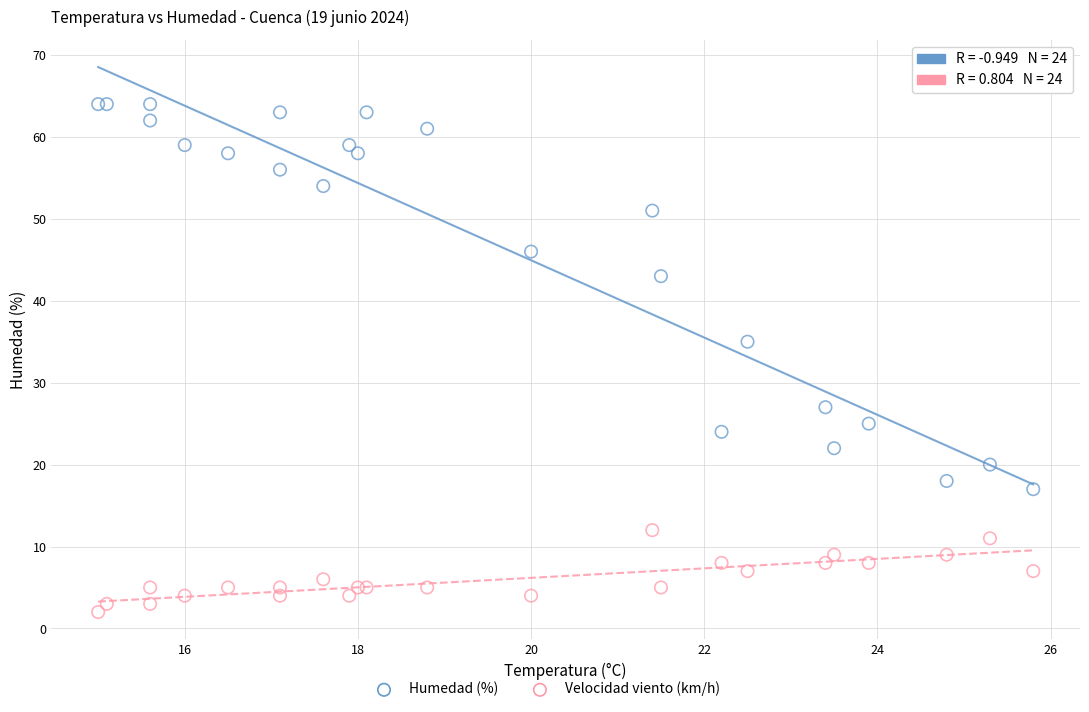

Across all series, what Y value is closest to 33?

35